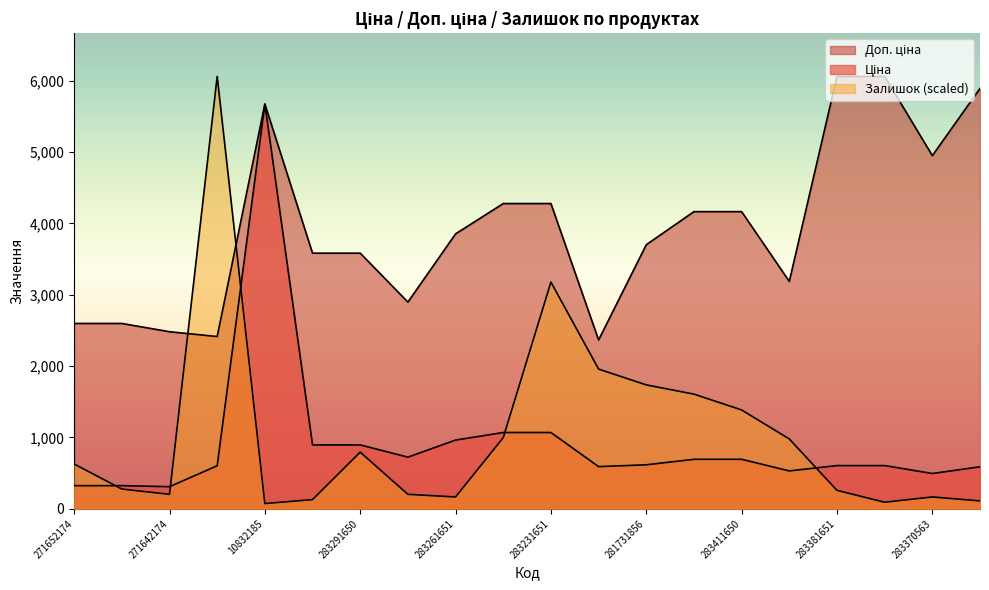

Reading right to left, extract all data points from this chart.

Ціна: 589.2	495.0	606.1	606.1	531.3	694.3	694.3	617.0	591.6	1069.8	1069.8	963.5	724.5	895.9	895.9	5673.8	603.7	310.3	324.8	324.8
Доп. ціна: 5892.2	4950.4	6061.2	6061.2	3187.6	4165.6	4165.6	3701.9	2366.5	4279.1	4279.1	3854.0	2897.8	3583.6	3583.6	5673.8	2414.8	2482.4	2598.3	2598.3
Залишок: 110.9	166.3	92.4	258.7	979.4	1385.9	1607.7	1737.1	1958.8	3178.4	997.9	166.3	203.3	794.6	129.4	73.9	6061.2	203.3	277.2	628.3